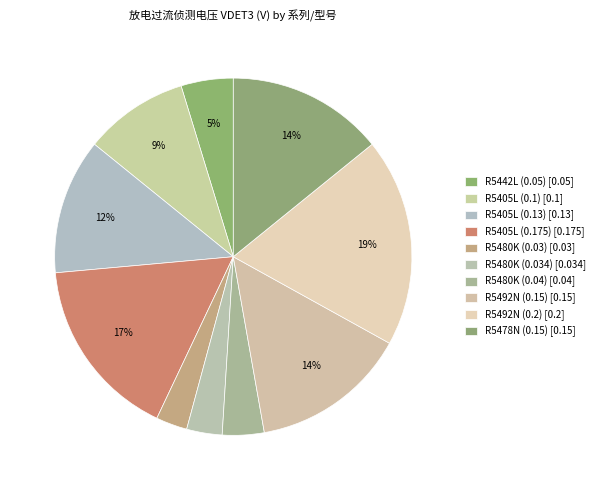

Is the sum of R5480K (0.03) and R5405L (0.175) greater than half?

No